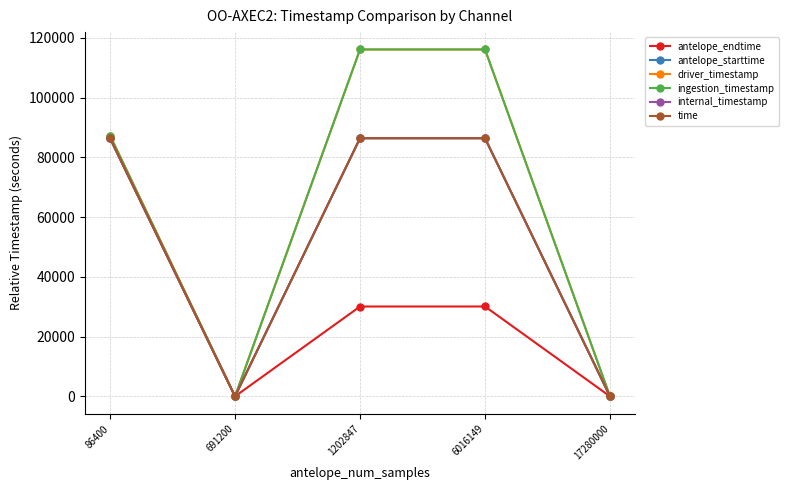

What is the difference between the maximum and second lowest values in the ingestion_timestamp series?

116101.1